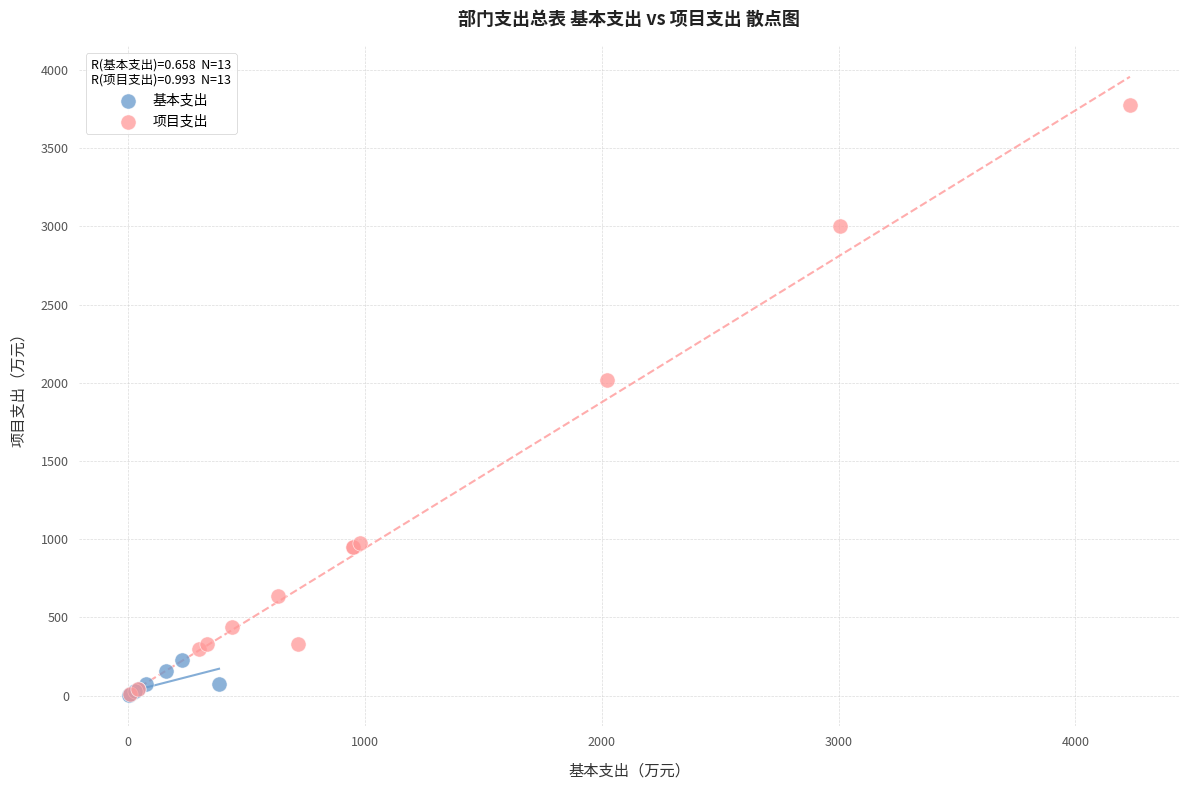

What are all the series names shown in the legend?

基本支出, 项目支出